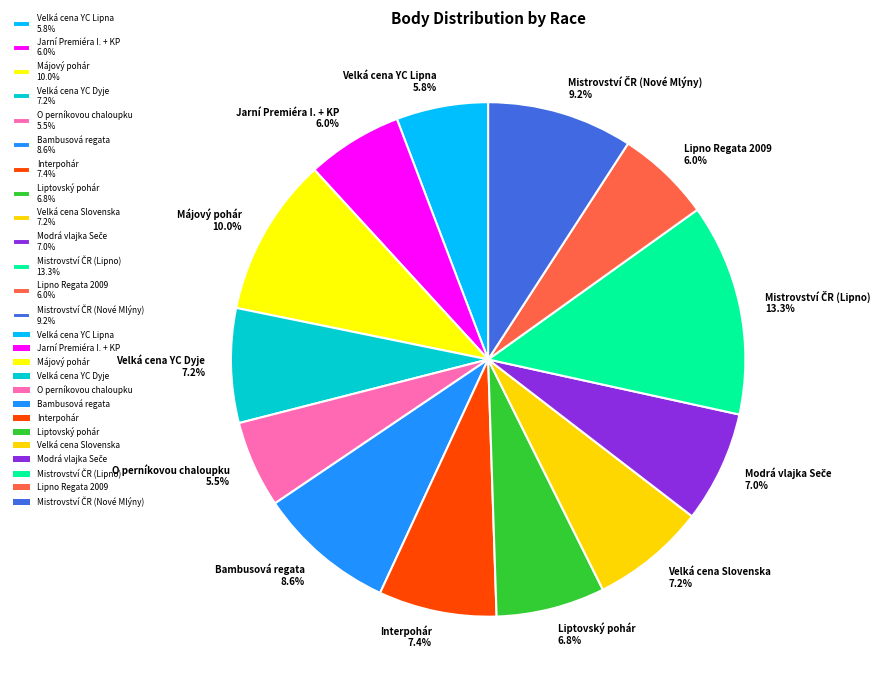

How many slices are in this pie chart?

13